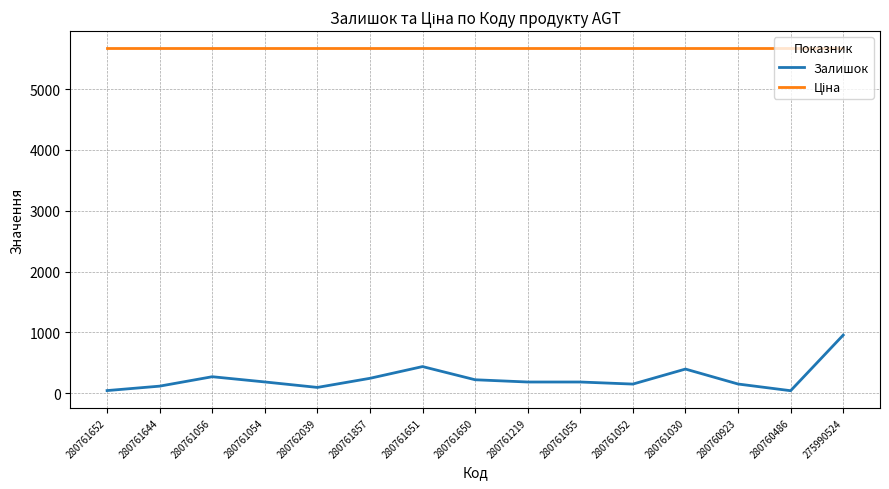

At which label does Залишок reach its peak?

275990524